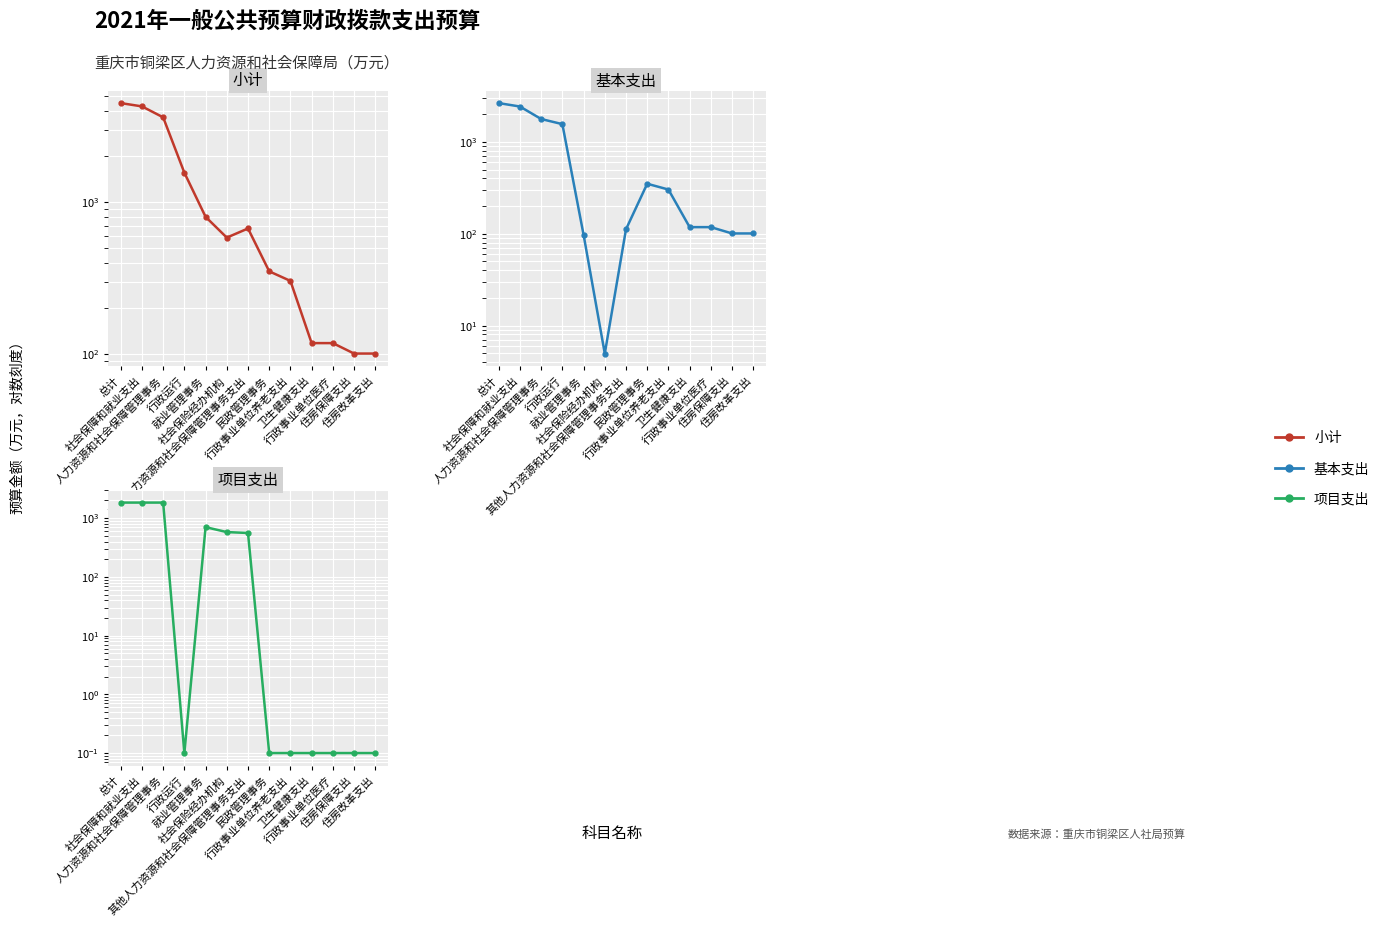

What is the value of the 项目支出 point at the 4th from the left?

0.1